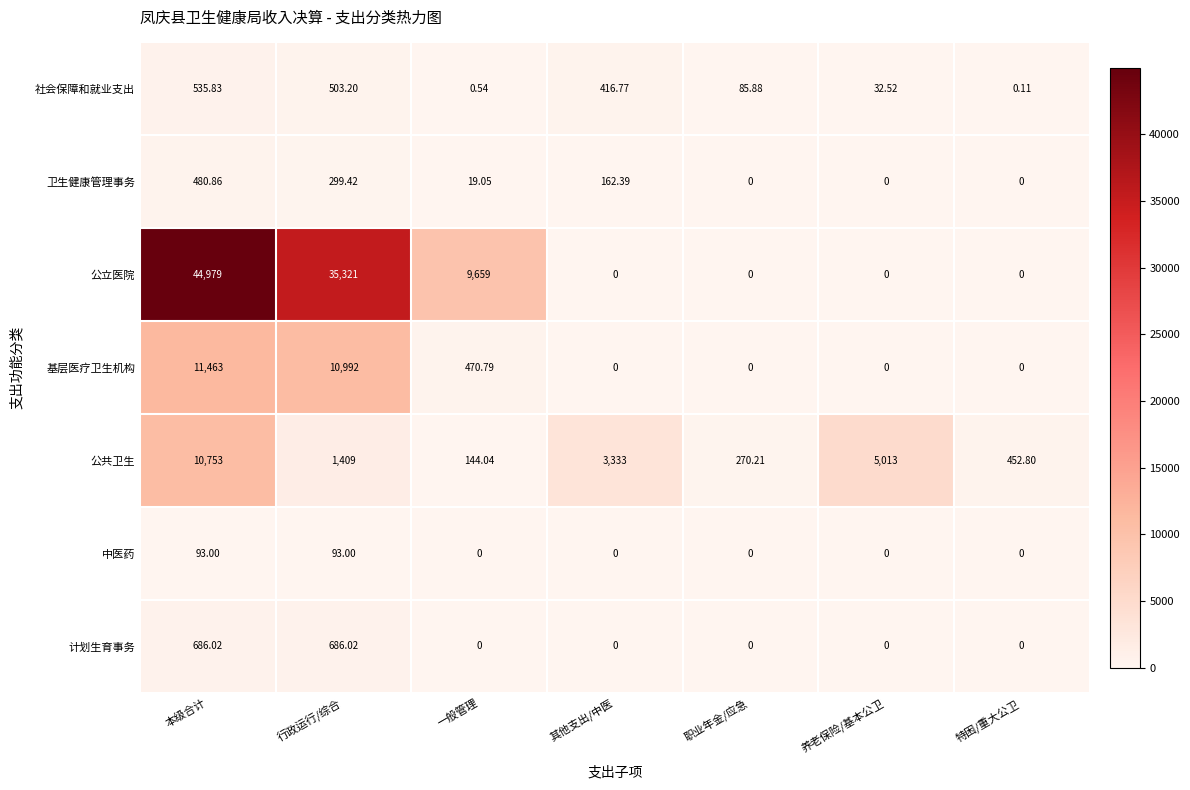

How many series are shown in this chart?

7